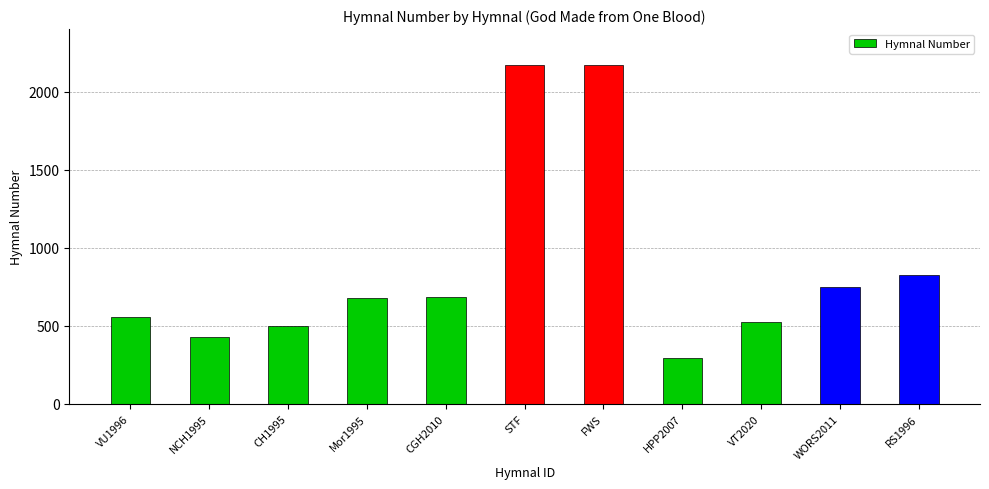

Approximately how many times larger is the value at CGH2010 compared to STF?

0.3